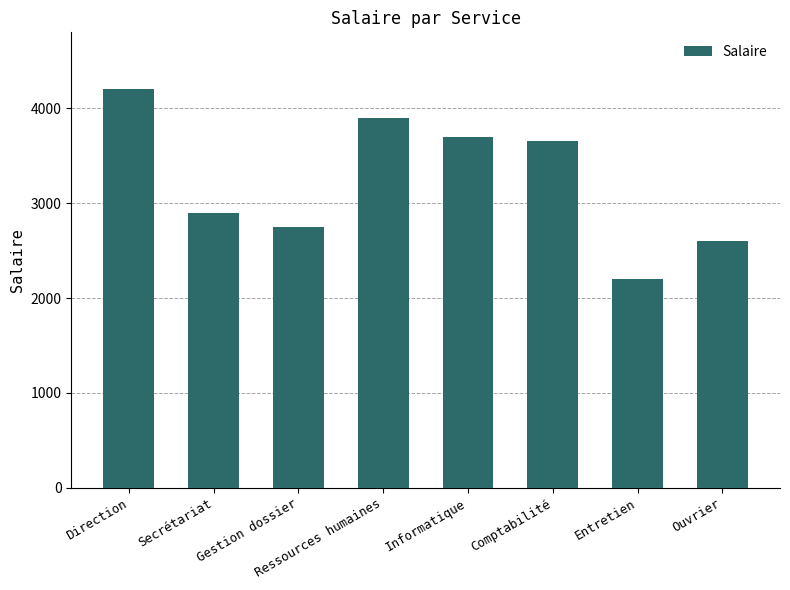

How many data points are less than 3650?

4